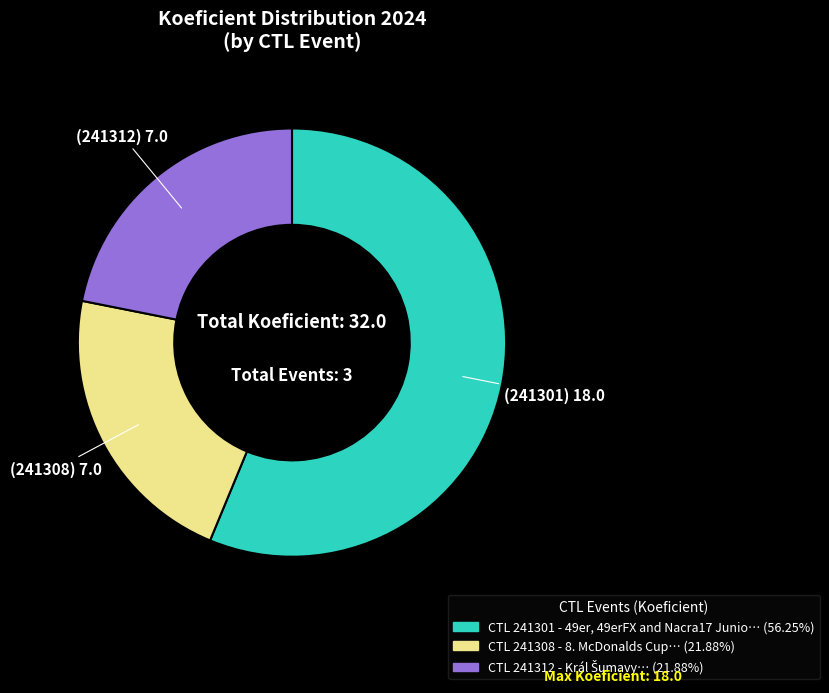

How many slices are in this pie chart?

3